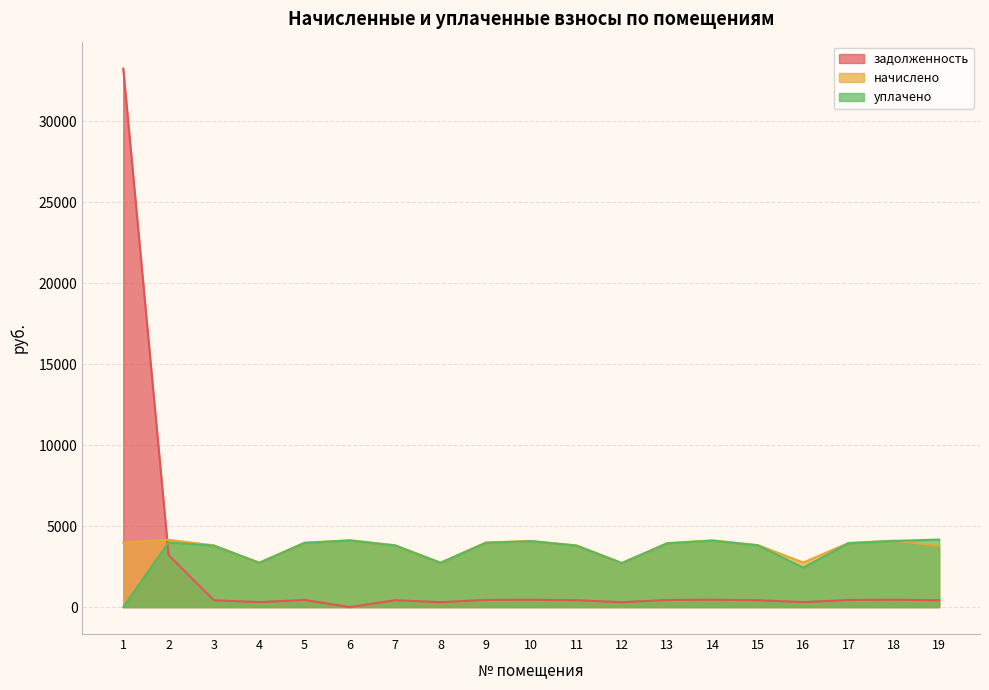

Which series has the largest range (max minus min)?

задолженность